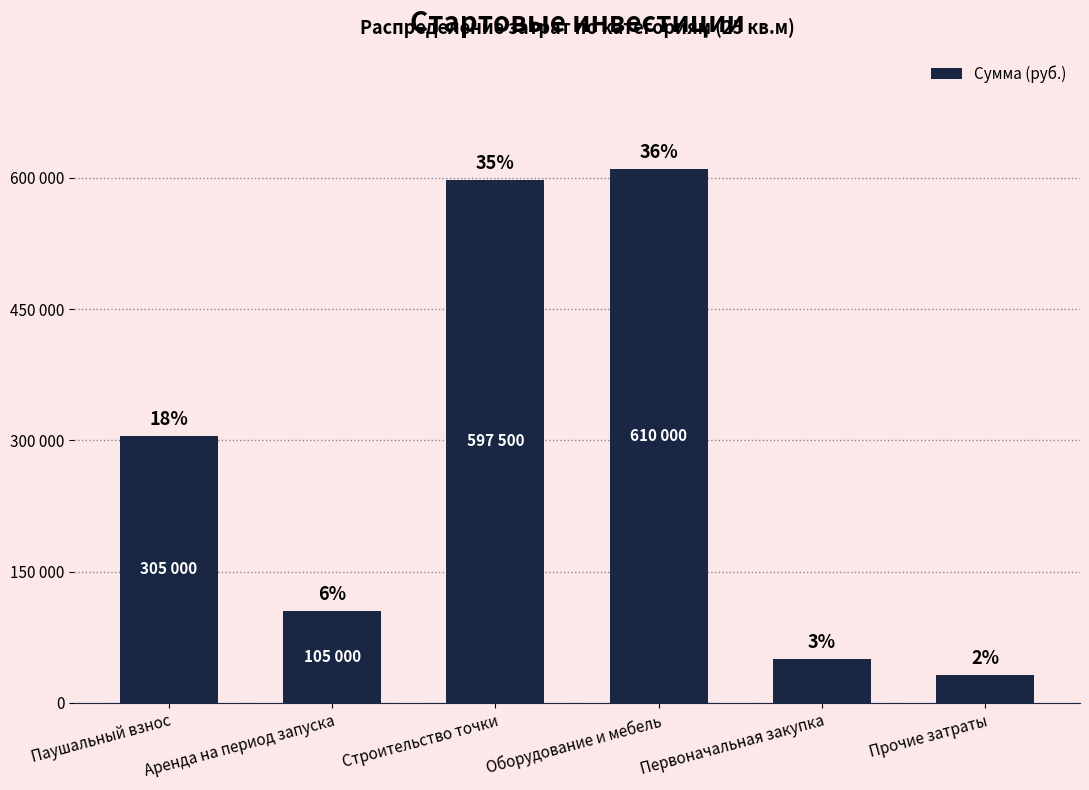

What is the change in value from Паушальный взнос to Строительство точки?

+292500